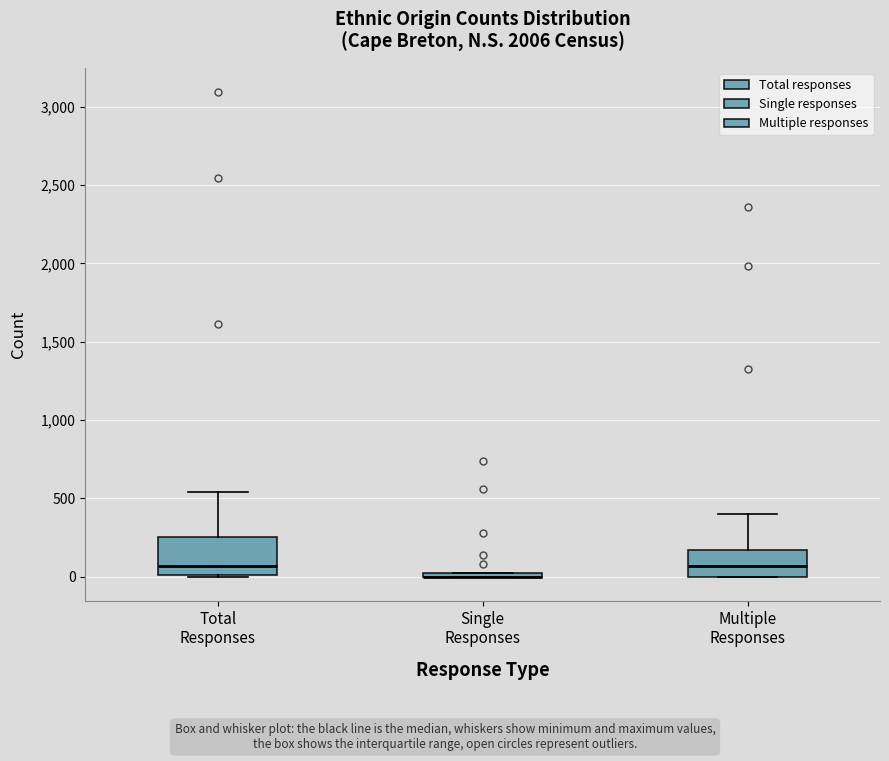

Reading left to right, read every box against the y-axis: the position of its median line, the range the box covers, and the ends of its whiskers. The values are not printed on the chart, so give them approximately, as read against the axis.

Total Responses: median 50, box 0 to 250, whiskers 0 to 550
Single Responses: box collapsed to a line at 0, whiskers 0 to 50
Multiple Responses: median 50, box 0 to 150, whiskers 0 to 400